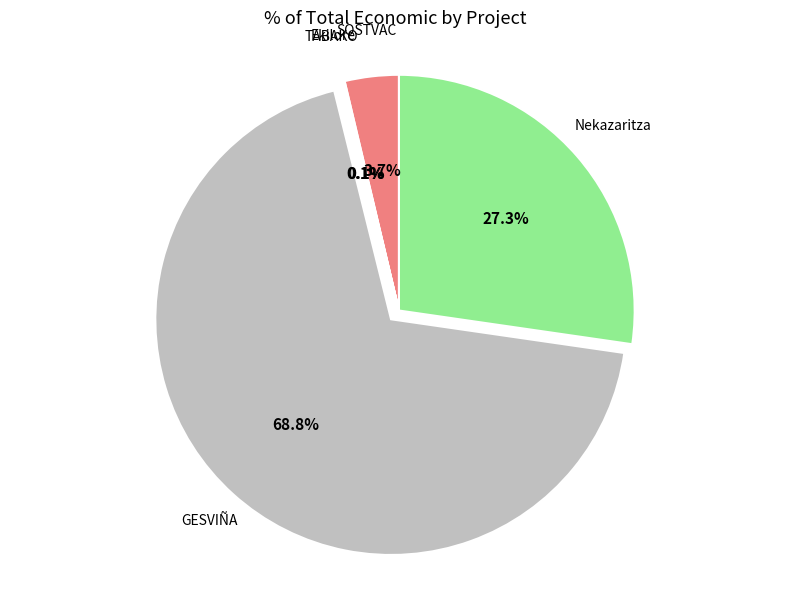

To the nearest percent, what percentage of the pie is Nekazaritza?

27%